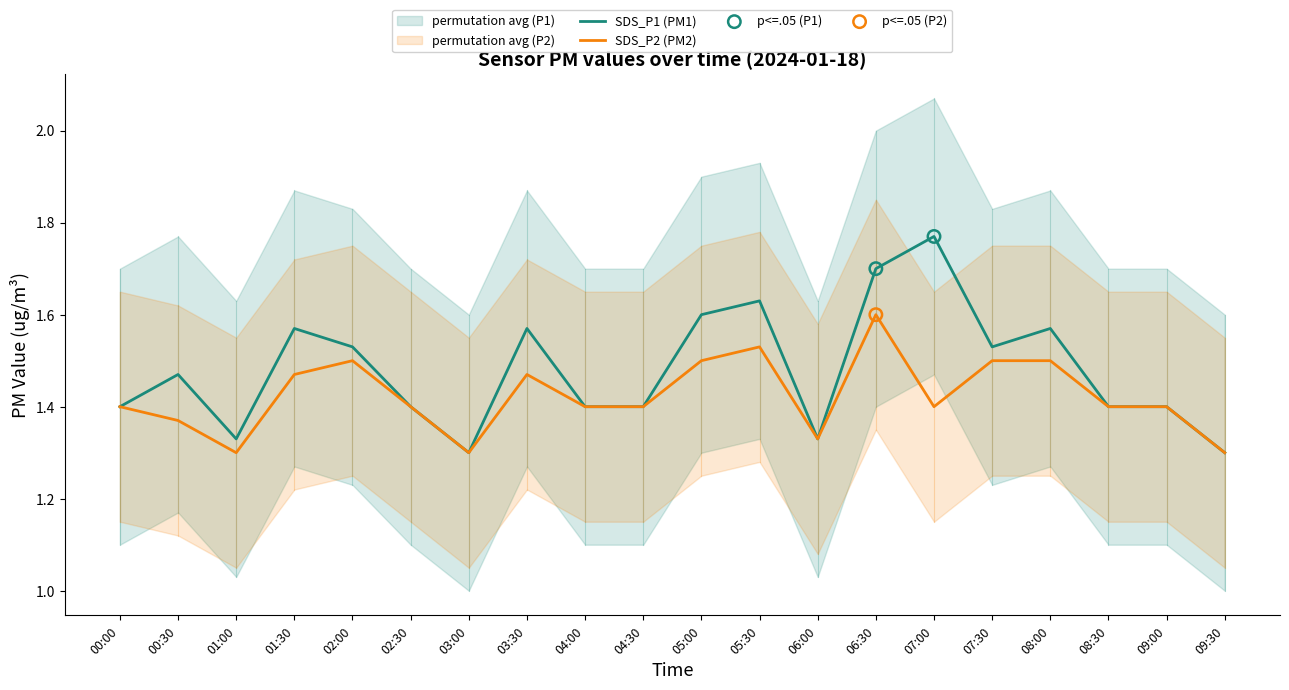

Which series contains the lowest Y value?

SDS_P1